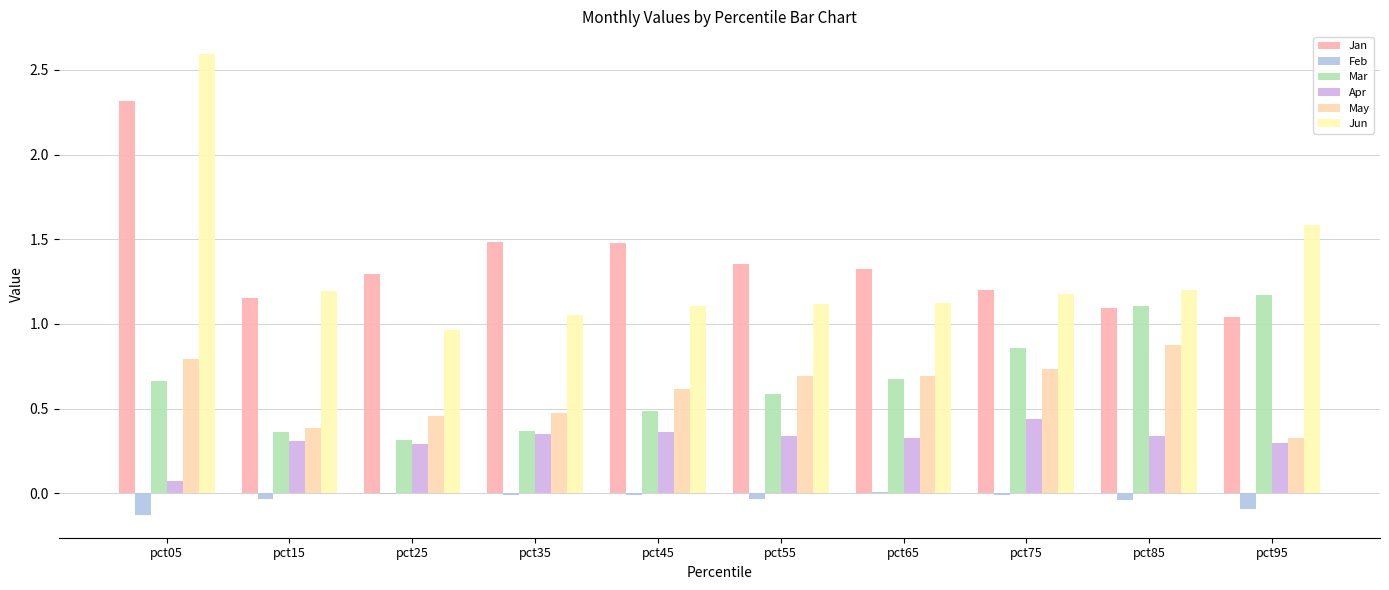

True or false: Mar has a value of 0.5 at pct25.

False